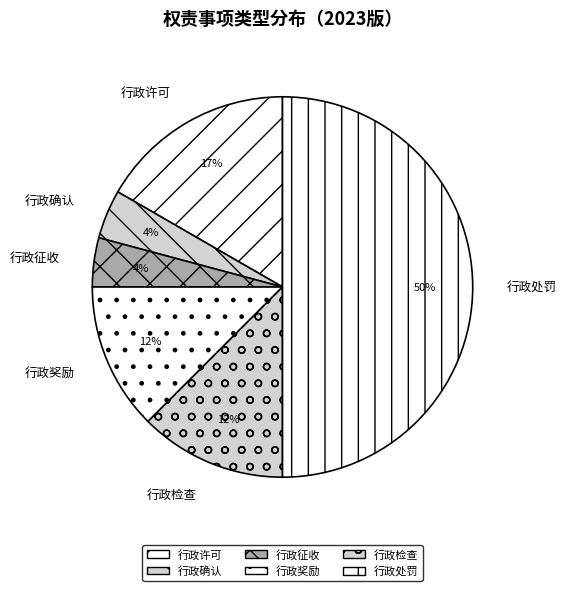

The 行政奖励 slice represents 12% of the pie. True or false?

True